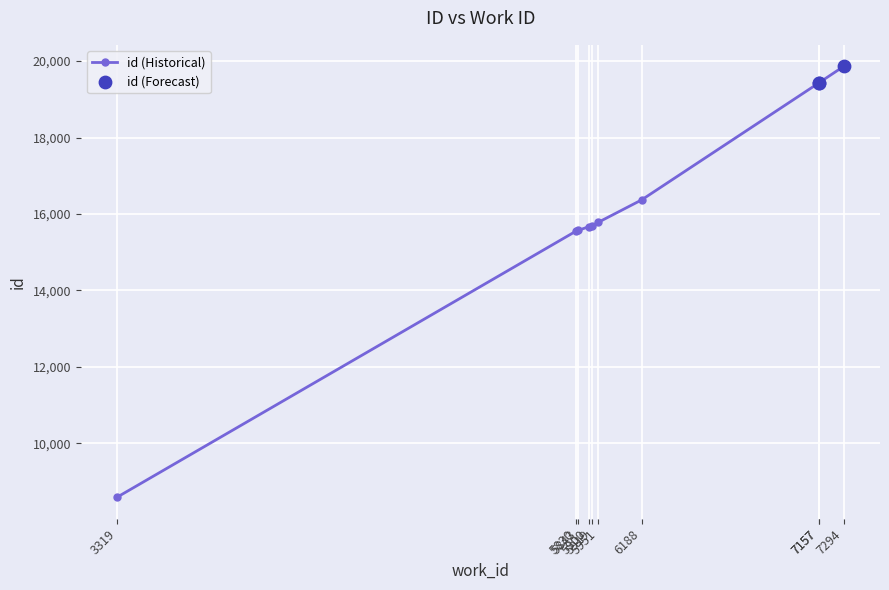

What is the change in value from 3319 to 5843?

+6986